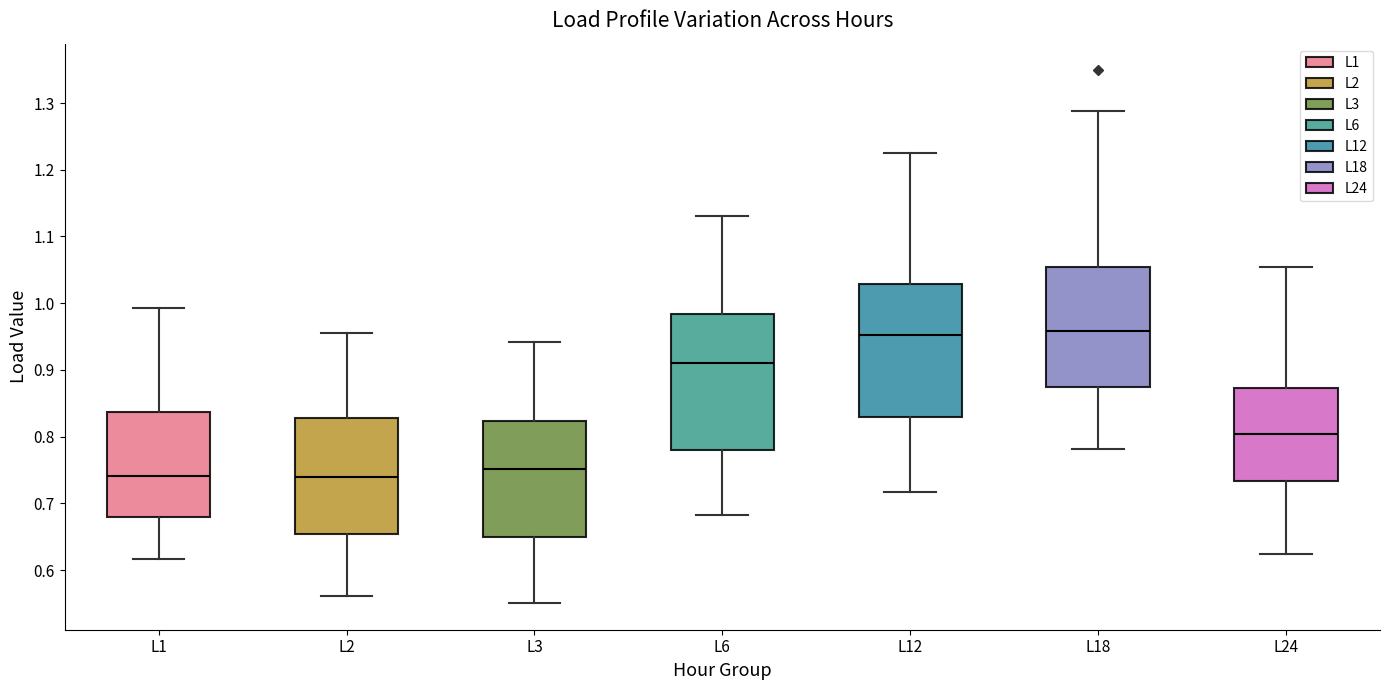

Reading left to right, transcribe this box plot: for each box, give where its median line is, the range the box spans, and where its two whiskers end, as read against the y-axis. The values are not printed on the chart, so give them approximately, as read against the axis.

L1: median 0.74, box 0.68 to 0.84, whiskers 0.62 to 0.99
L2: median 0.74, box 0.65 to 0.83, whiskers 0.56 to 0.96
L3: median 0.75, box 0.65 to 0.82, whiskers 0.55 to 0.94
L6: median 0.91, box 0.78 to 0.98, whiskers 0.68 to 1.13
L12: median 0.95, box 0.83 to 1.03, whiskers 0.72 to 1.22
L18: median 0.96, box 0.87 to 1.05, whiskers 0.78 to 1.29
L24: median 0.80, box 0.73 to 0.87, whiskers 0.62 to 1.05